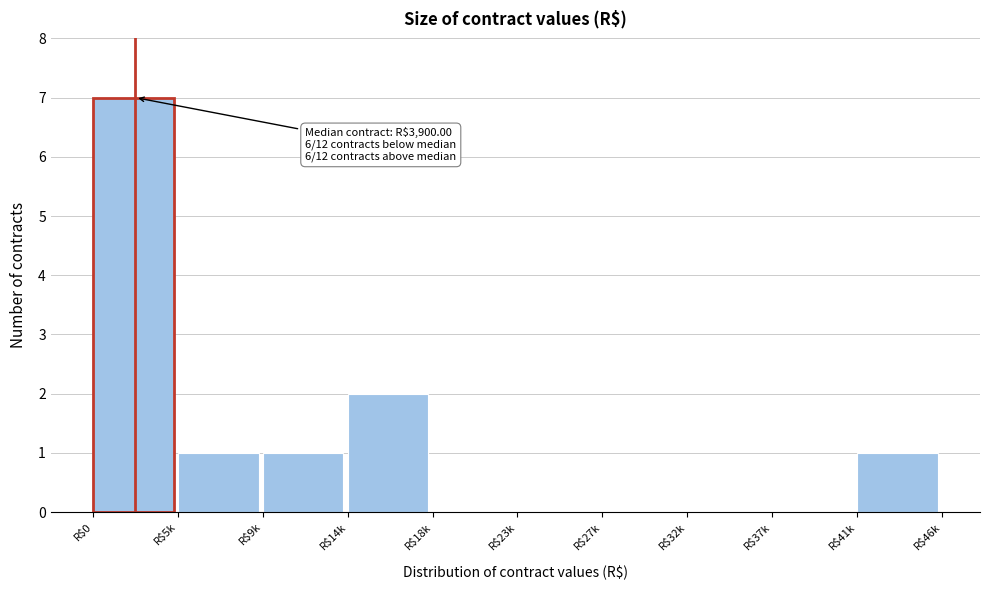

True or false: the data shows 0 at R$32k.

True